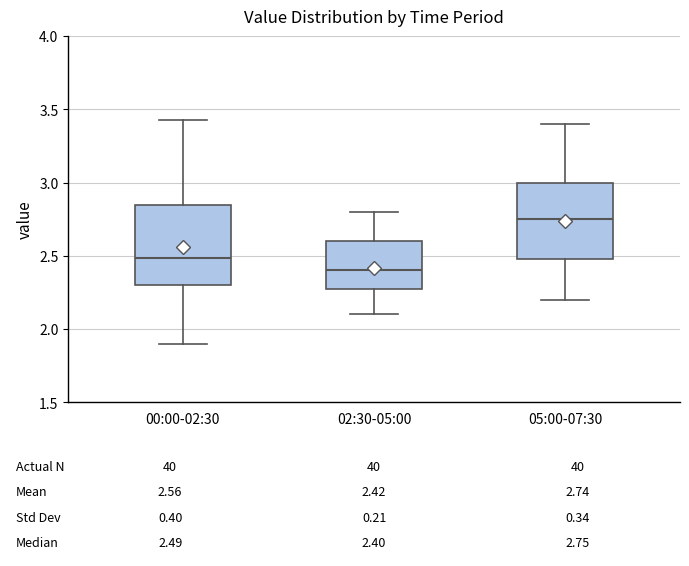

Which box has the highest median line?

05:00-07:30